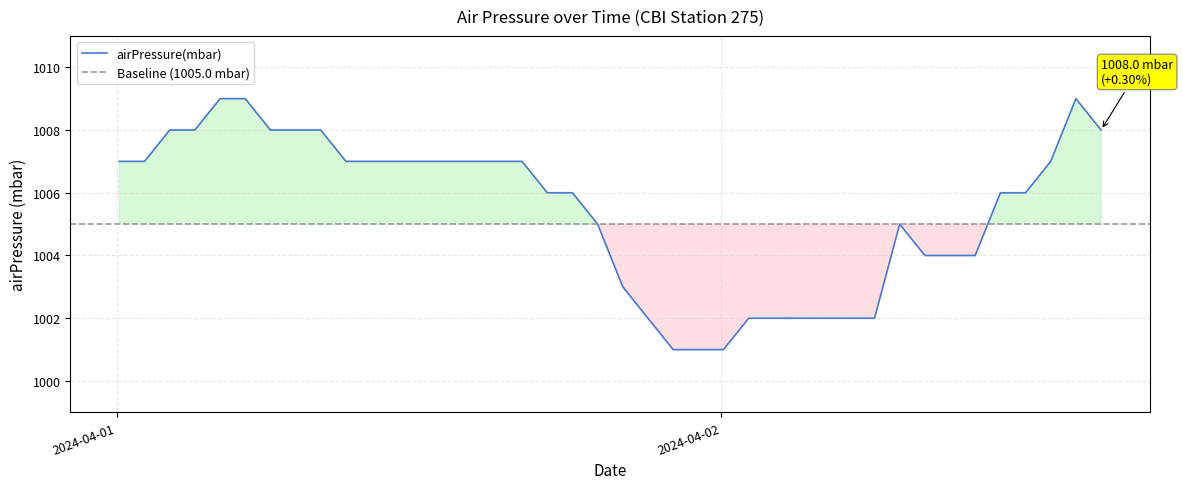

The chart shows a value of 1456 at 2024-04-01T16:06:00Z. True or false?

False